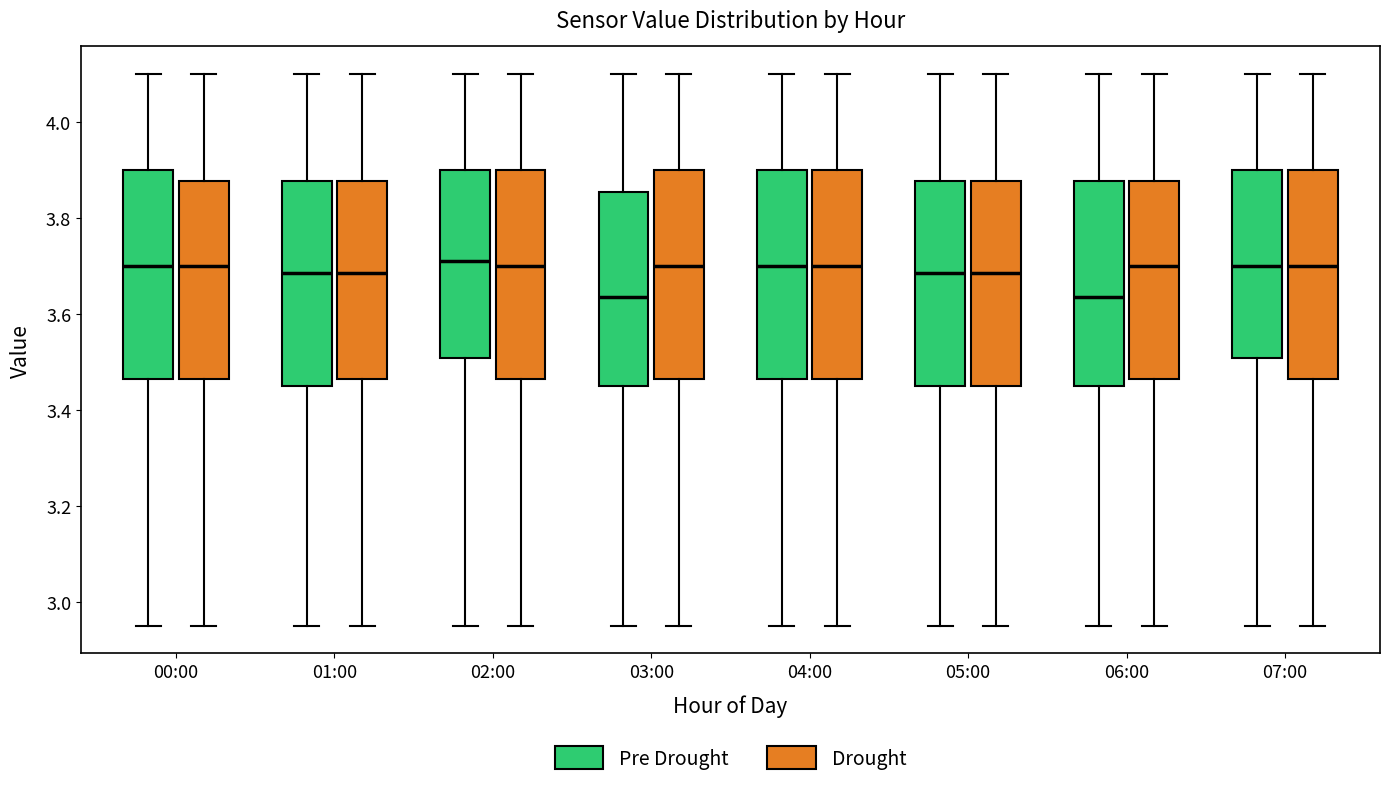

Reading left to right, transcribe this box plot: for each box, give where its median line is, the range the box spans, and where its two whiskers end, as read against the y-axis. The values are not printed on the chart, so give them approximately, as read against the axis.

00:00 (Pre Drought): median 3.70, box 3.46 to 3.90, whiskers 2.96 to 4.10
00:00 (Drought): median 3.70, box 3.46 to 3.88, whiskers 2.96 to 4.10
01:00 (Pre Drought): median 3.68, box 3.46 to 3.88, whiskers 2.96 to 4.10
01:00 (Drought): median 3.68, box 3.46 to 3.88, whiskers 2.96 to 4.10
02:00 (Pre Drought): median 3.72, box 3.50 to 3.90, whiskers 2.96 to 4.10
02:00 (Drought): median 3.70, box 3.46 to 3.90, whiskers 2.96 to 4.10
03:00 (Pre Drought): median 3.64, box 3.46 to 3.86, whiskers 2.96 to 4.10
03:00 (Drought): median 3.70, box 3.46 to 3.90, whiskers 2.96 to 4.10
04:00 (Pre Drought): median 3.70, box 3.46 to 3.90, whiskers 2.96 to 4.10
04:00 (Drought): median 3.70, box 3.46 to 3.90, whiskers 2.96 to 4.10
05:00 (Pre Drought): median 3.68, box 3.46 to 3.88, whiskers 2.96 to 4.10
05:00 (Drought): median 3.68, box 3.46 to 3.88, whiskers 2.96 to 4.10
06:00 (Pre Drought): median 3.64, box 3.46 to 3.88, whiskers 2.96 to 4.10
06:00 (Drought): median 3.70, box 3.46 to 3.88, whiskers 2.96 to 4.10
07:00 (Pre Drought): median 3.70, box 3.50 to 3.90, whiskers 2.96 to 4.10
07:00 (Drought): median 3.70, box 3.46 to 3.90, whiskers 2.96 to 4.10